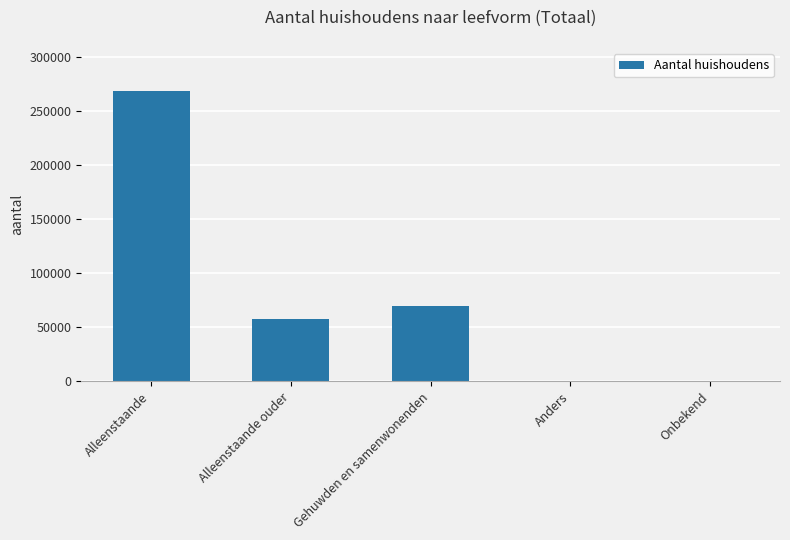

At which category does the chart reach its peak across all series?

Alleenstaande